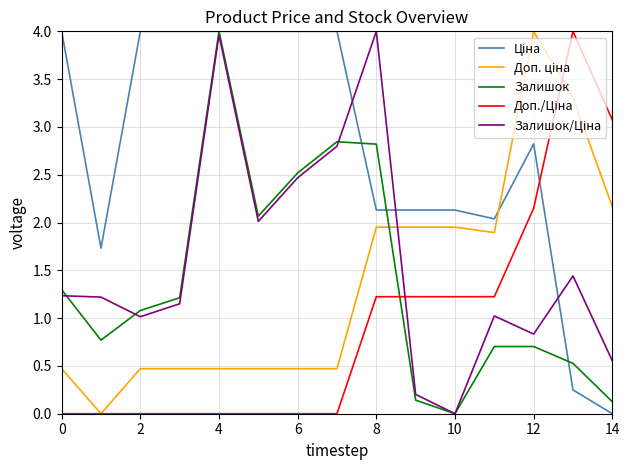

What is the maximum value for Залишок?

4.0